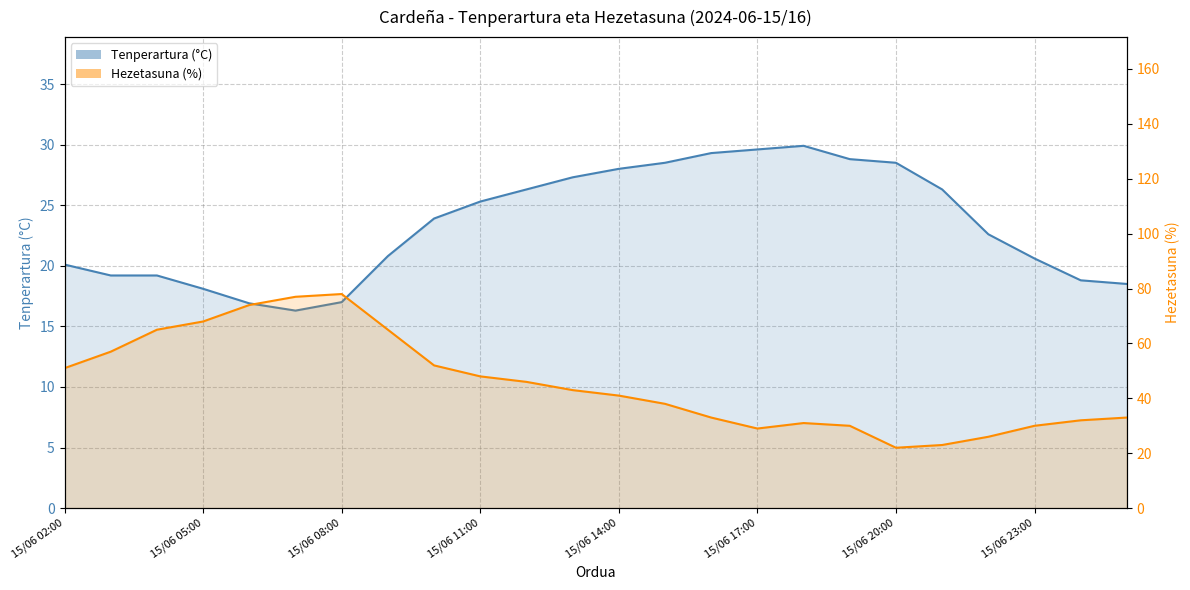

At how many categories does at least one series exceed 65?

4